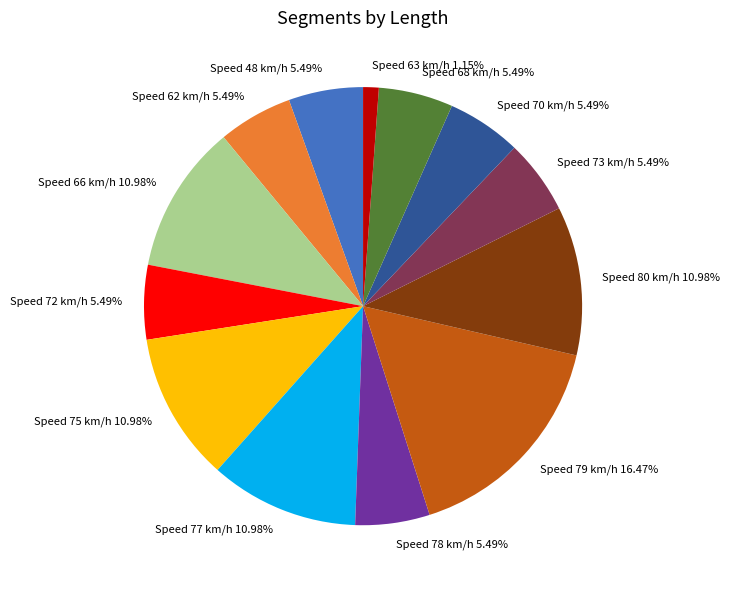

To the nearest percent, what is the average slice percentage?

8%